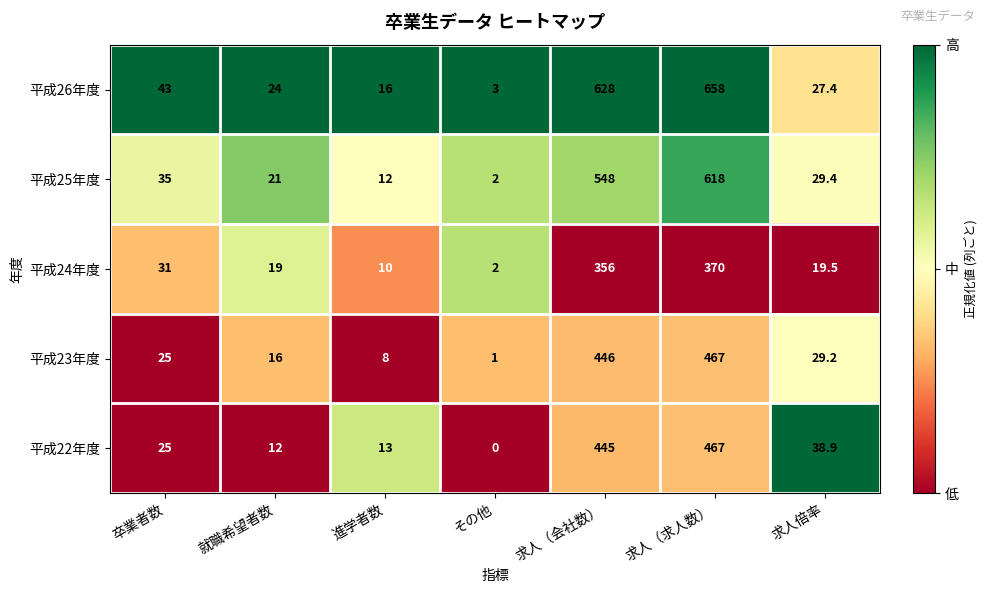

List the labels in order of 平成22年度 value, largest first.

求人（求人数）, 求人（会社数）, 求人倍率, 卒業者数, 進学者数, 就職希望者数, その他